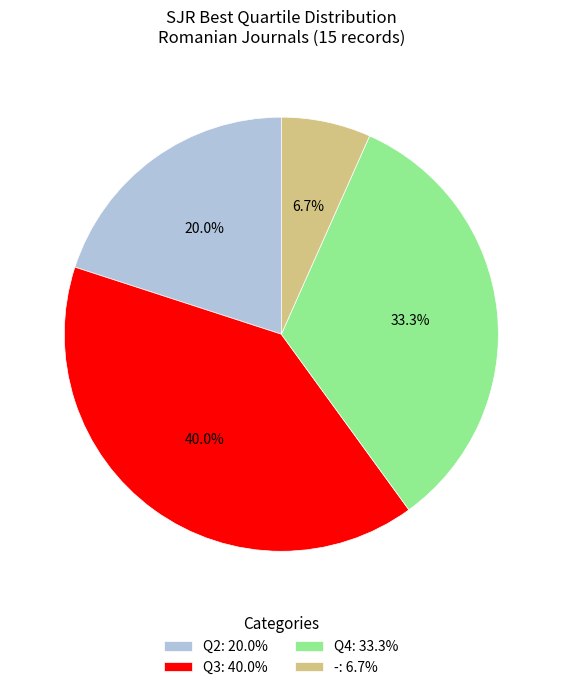

Approximately how many times larger is the value at Q2: 20.0% compared to -: 6.7%?

3.0